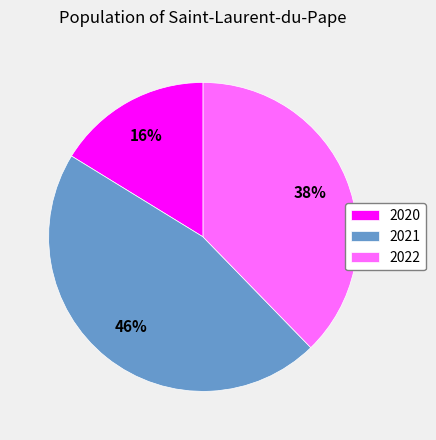

Combined, do 2020 and 2022 account for over 50%?

Yes